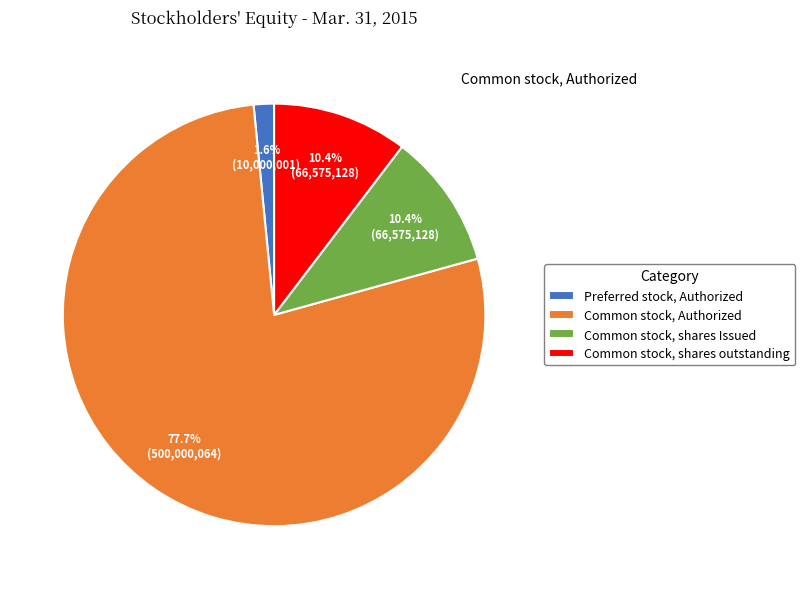

To the nearest percent, what is the difference between the largest and smallest slice percentages?

76%